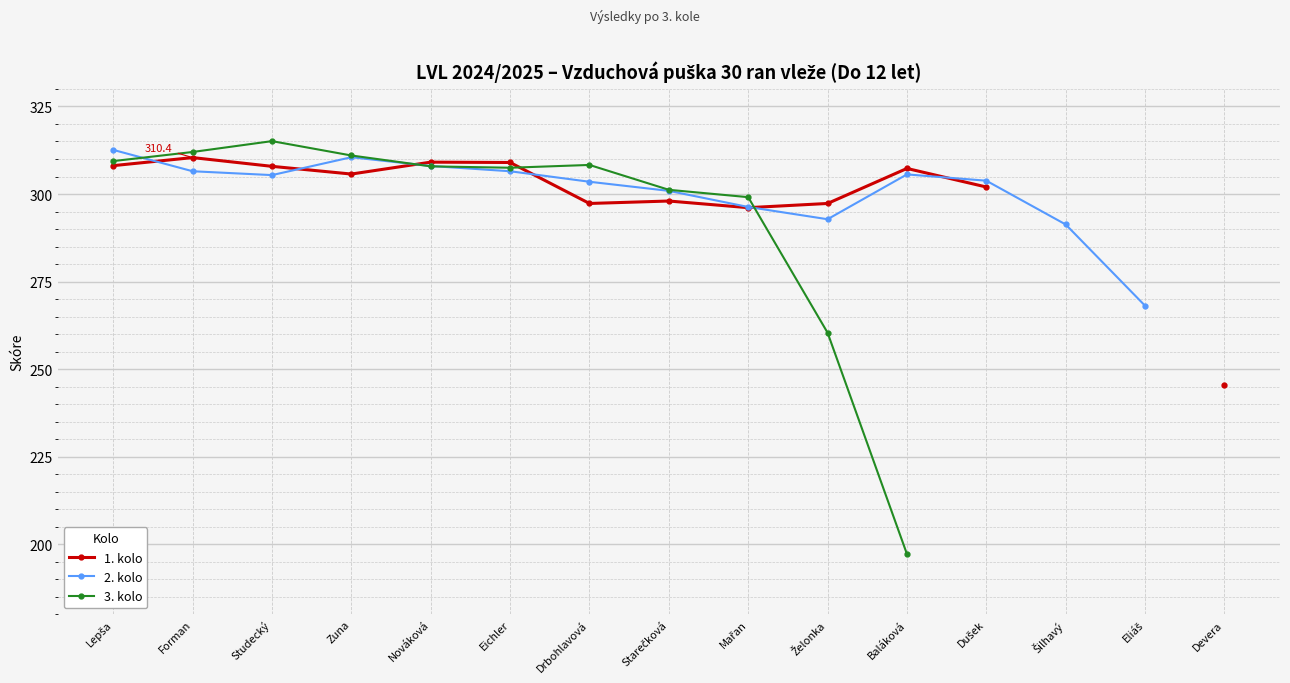

In 3. kolo, how many points are higher than both neighbors (excluding endpoints)?

2